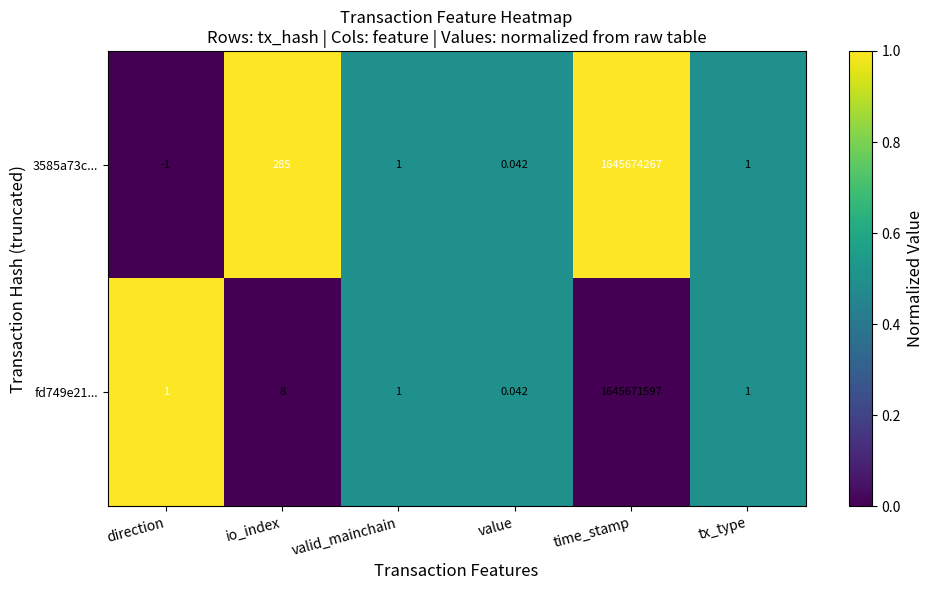

Which category has the highest value across all series?

time_stamp